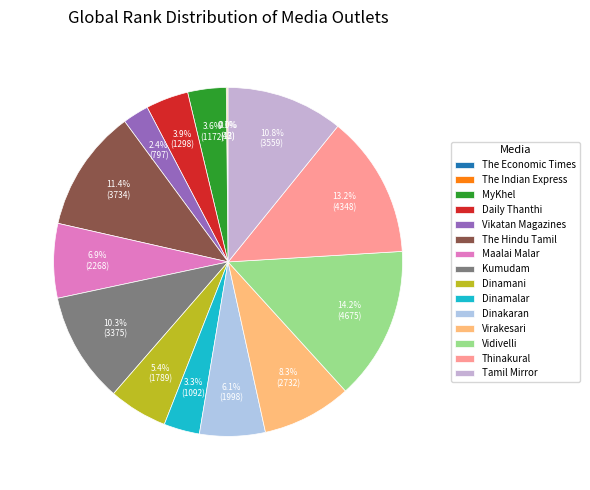

Combined, do Vidivelli and Dinamalar account for over 50%?

No